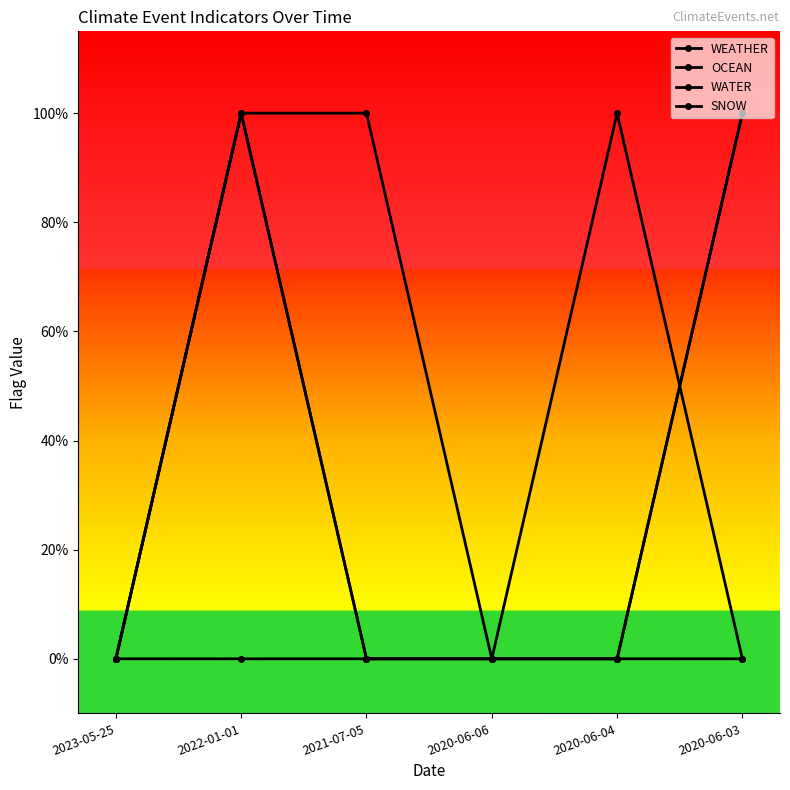

The value of OCEAN at 2022-01-01 is 0. True or false?

True